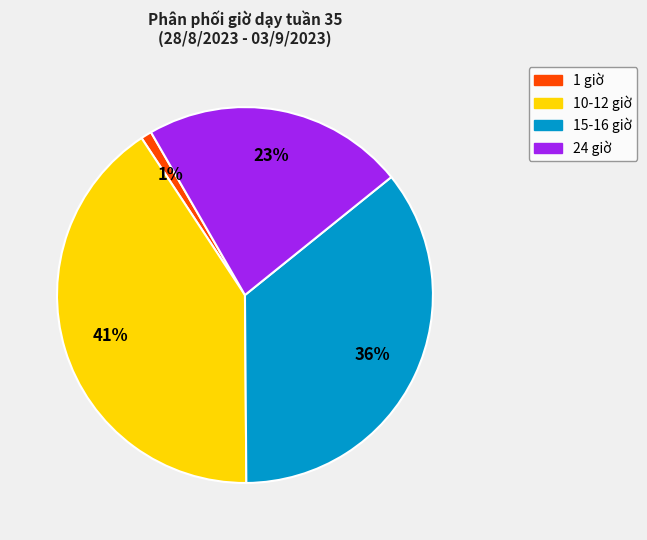

To the nearest percent, what is the average slice percentage?

25%